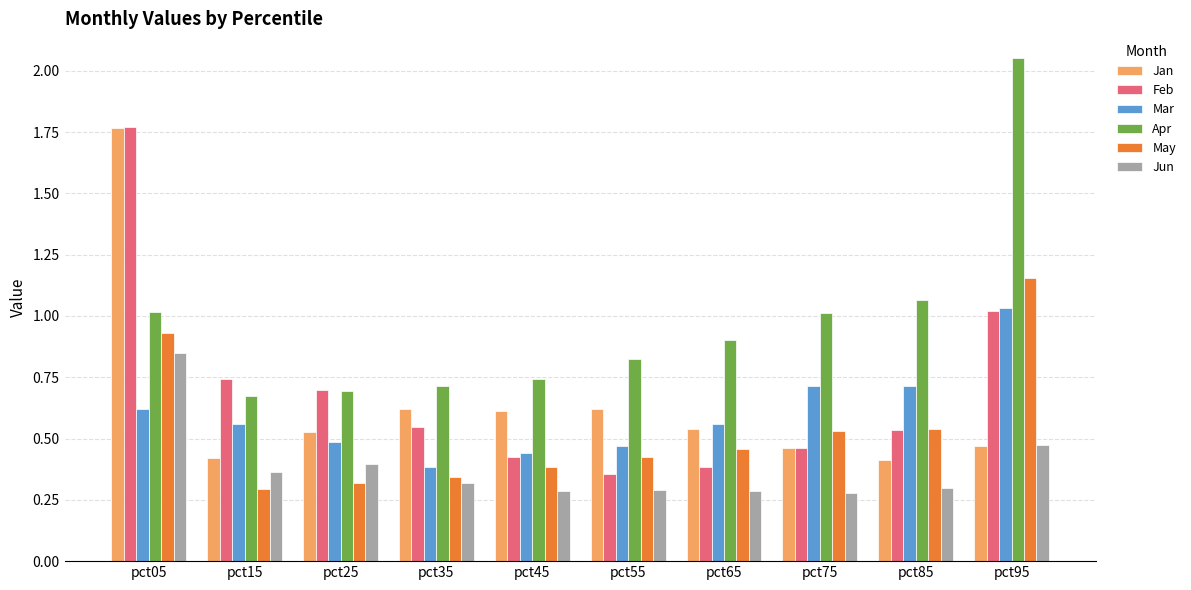

Is it true that Mar equals 0.5 at pct25?

True